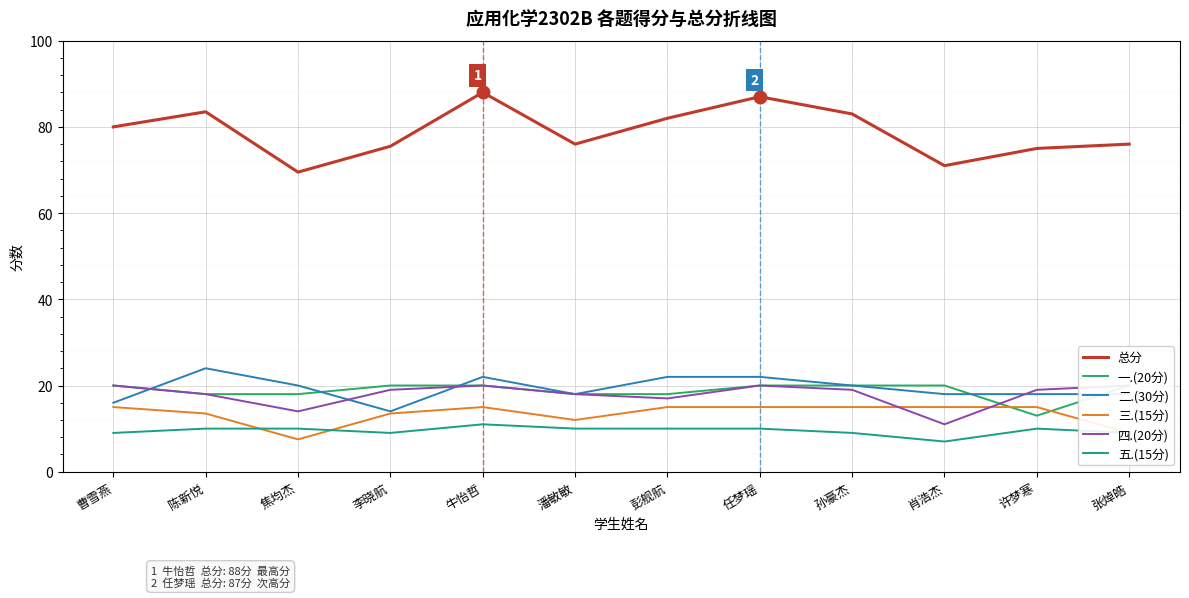

The 五.(15分) series shows 17.7 at 焦均杰. True or false?

False